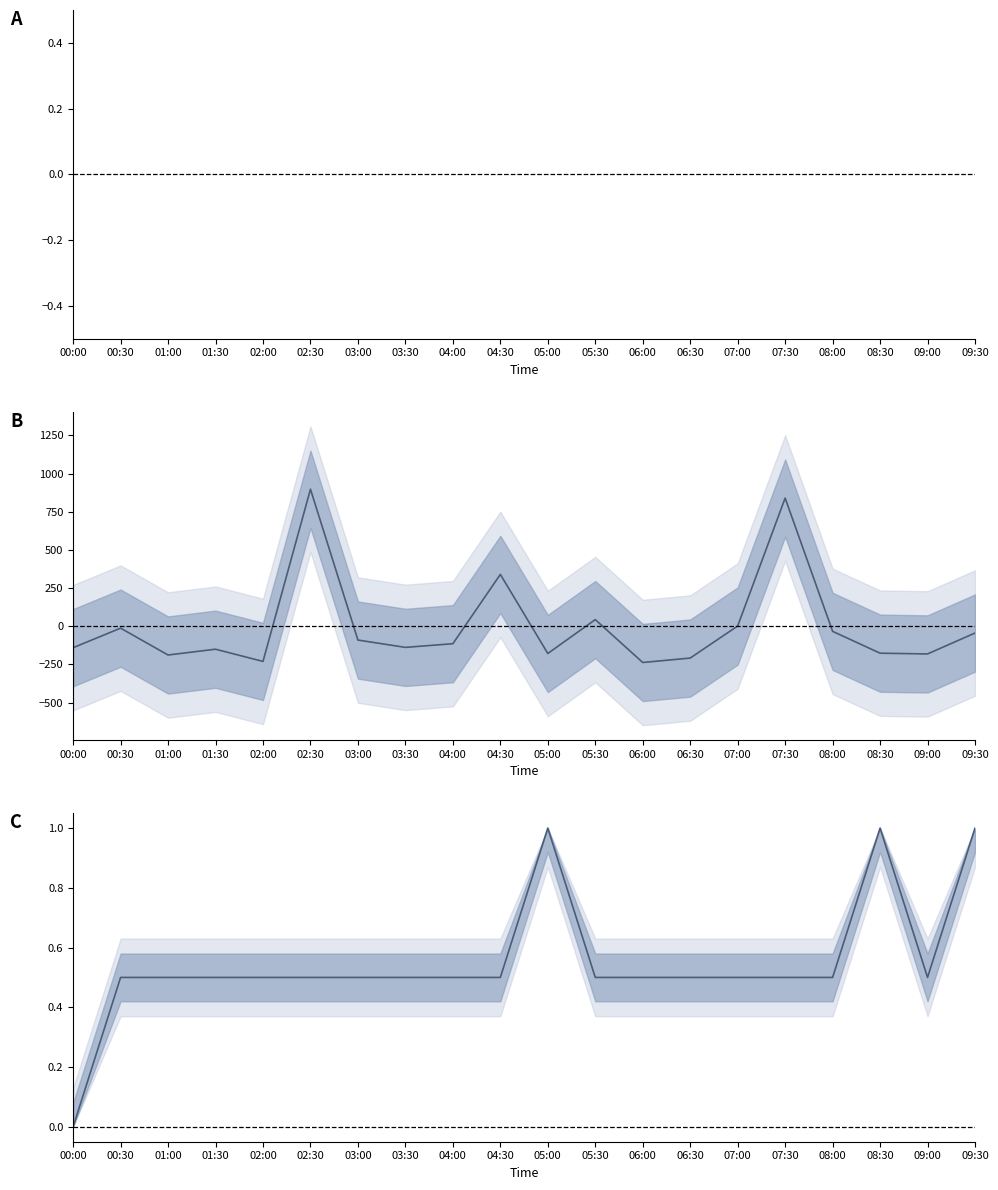

Read the Humidity value at 05:00.

1.0